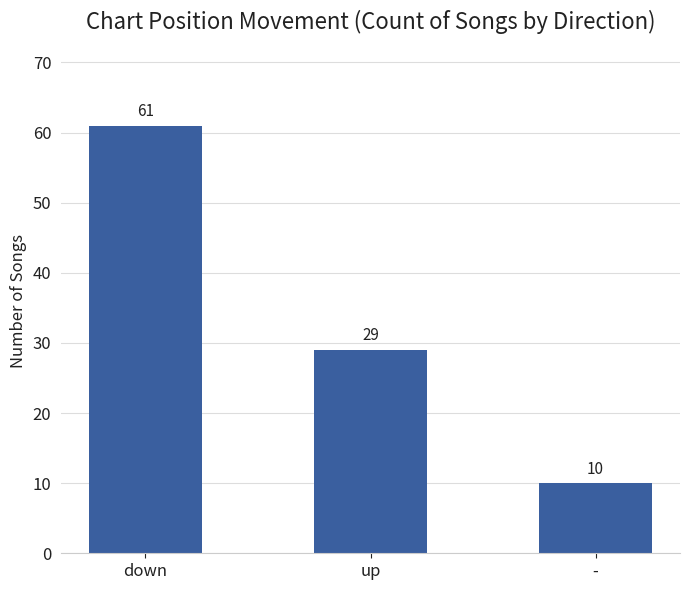

How many bars are there in total?

3